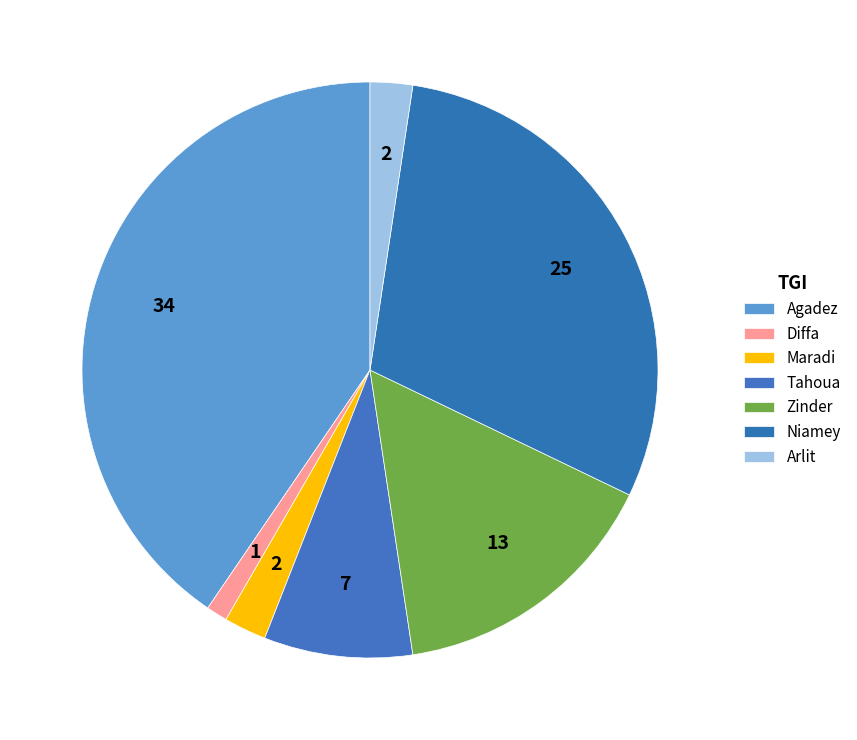

Is there a majority slice in this chart?

No